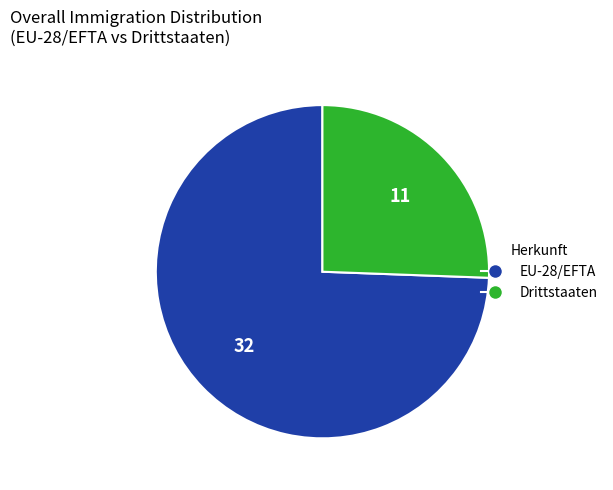

True or false: EU-28/EFTA accounts for 66% of the total.

False